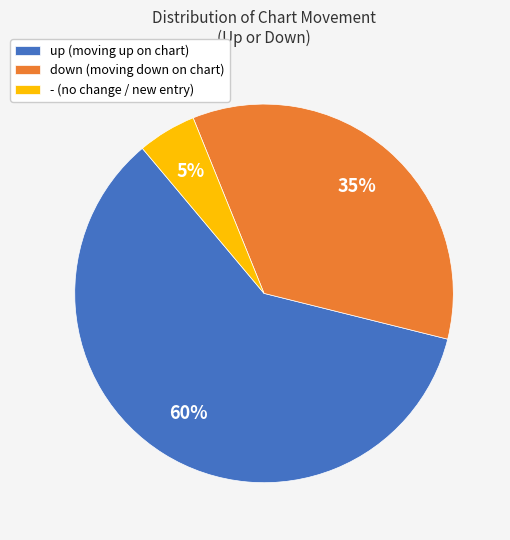

How many segments does this pie chart have?

3